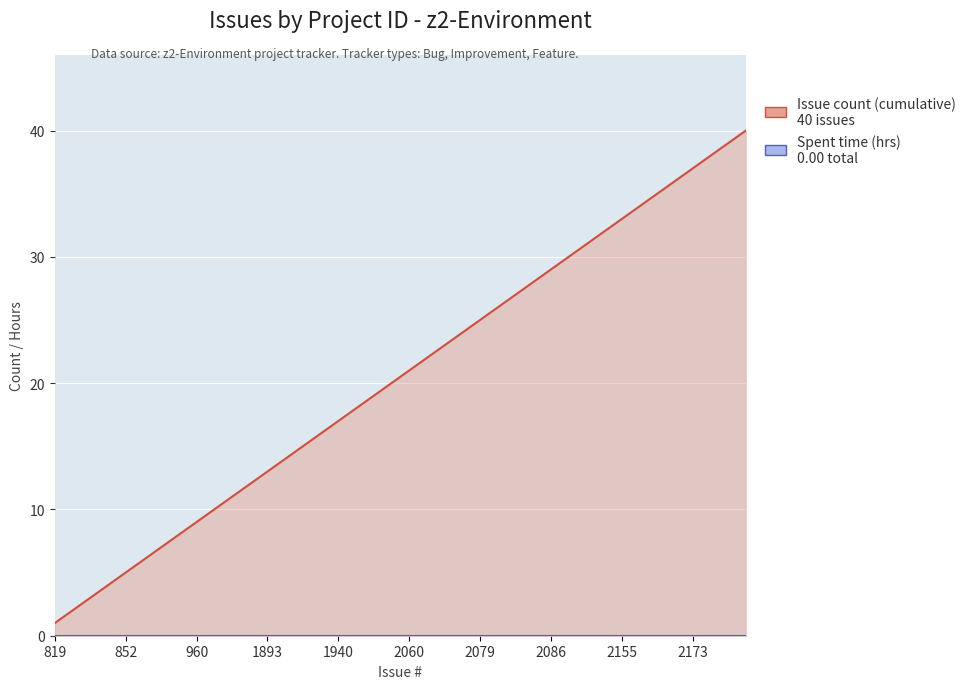

Does the chart display data point markers on the line(s)?

No